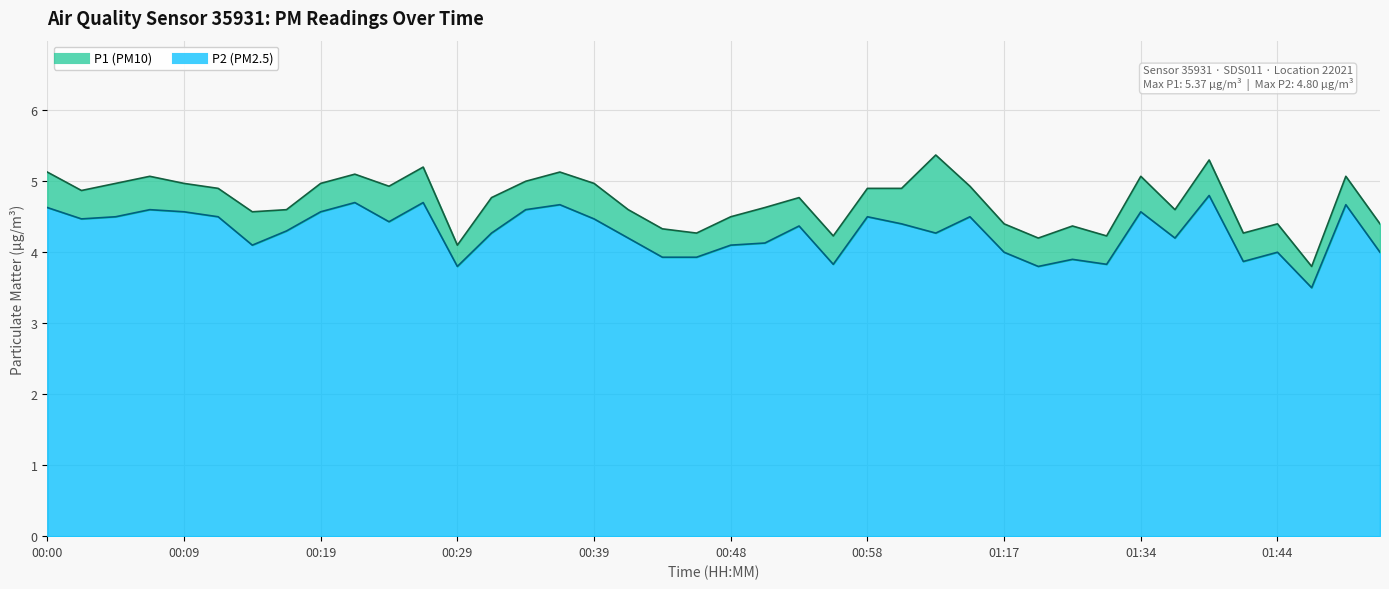

At how many categories does at least one series exceed 4?

39